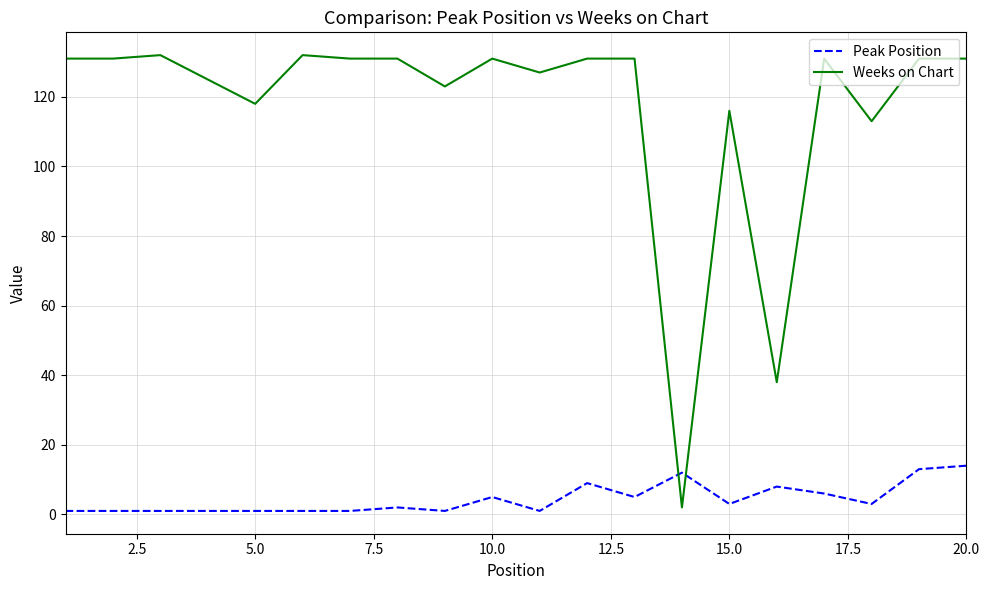

Rank the series by their average value, from lowest to highest.

Peak Position, Weeks on Chart